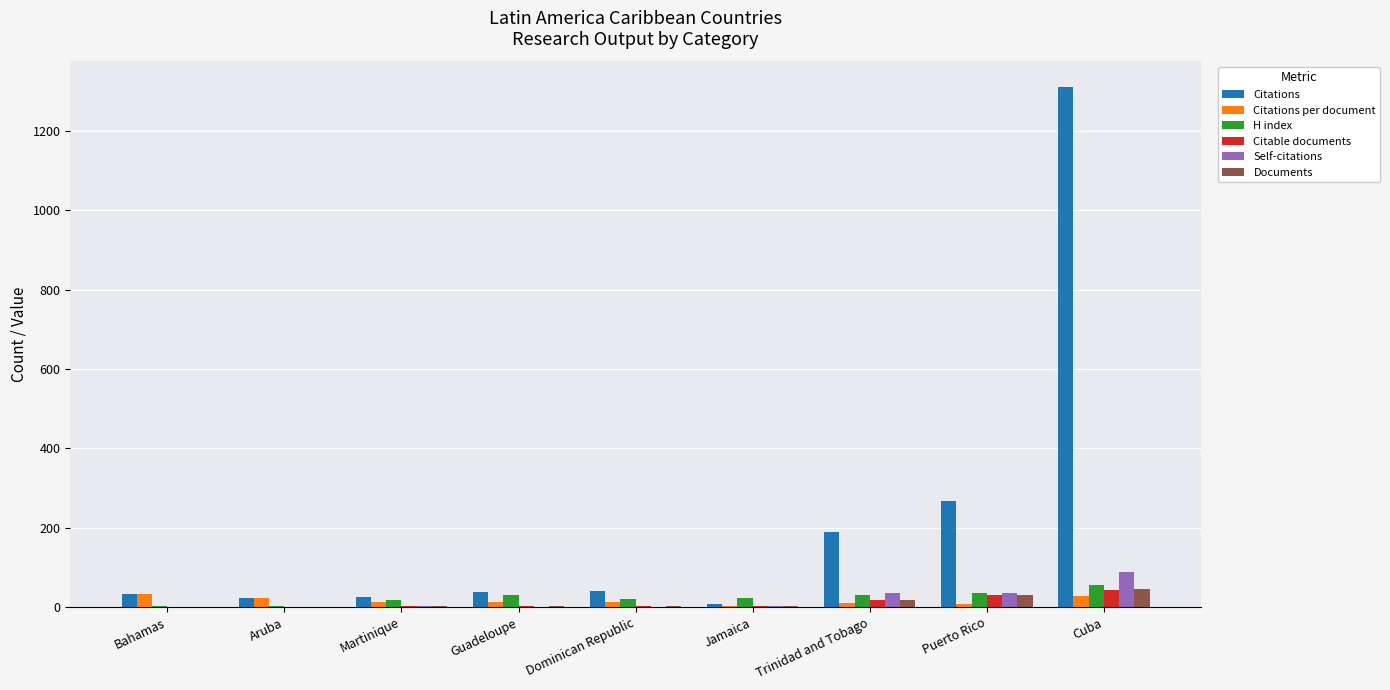

Between Bahamas and Cuba, which series saw the biggest shift?

Citations